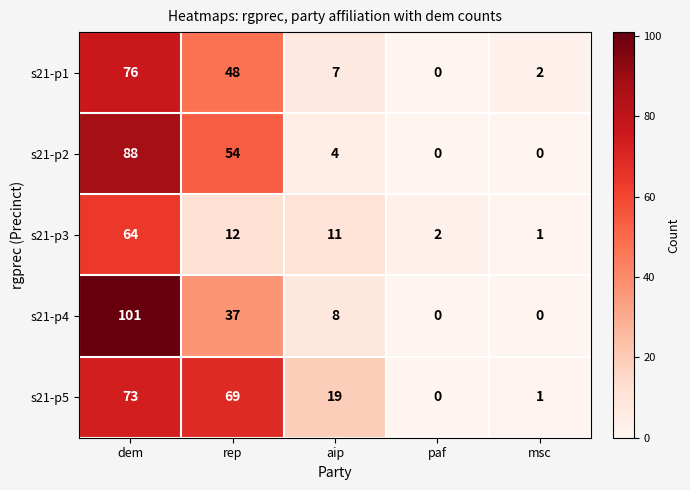

Which label corresponds to the largest value in the chart?

dem